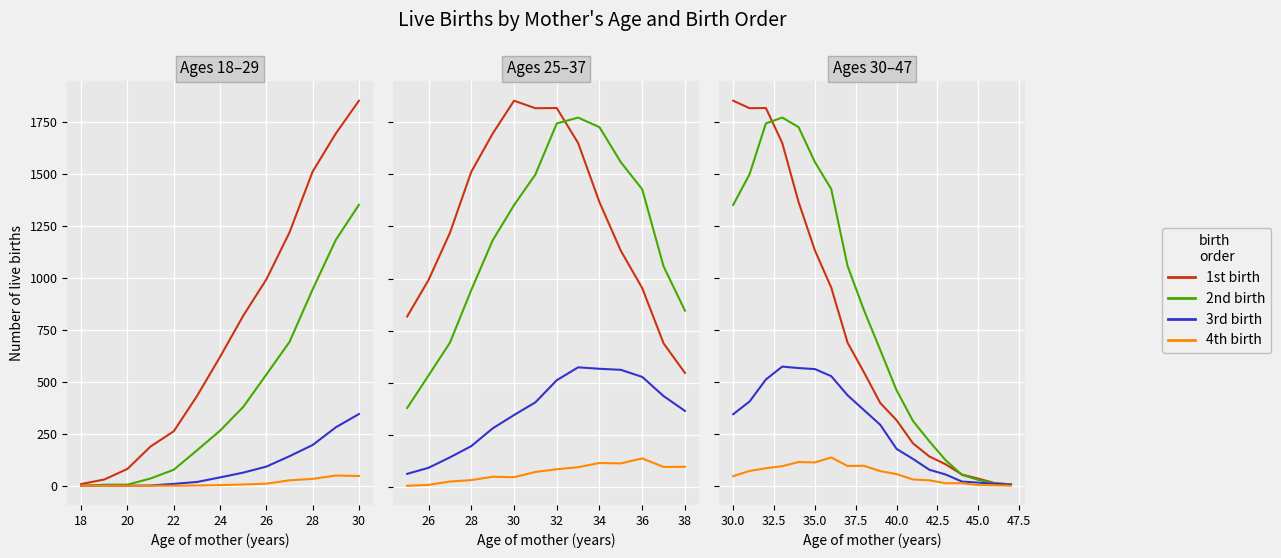

List the series in order of their peak value, highest first.

1st birth, 2nd birth, 3rd birth, 4th birth